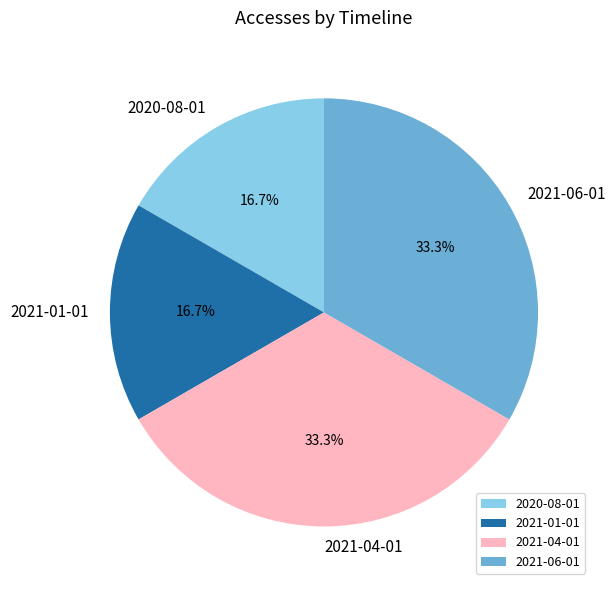

Does 2021-06-01 account for over 50% of the chart?

No